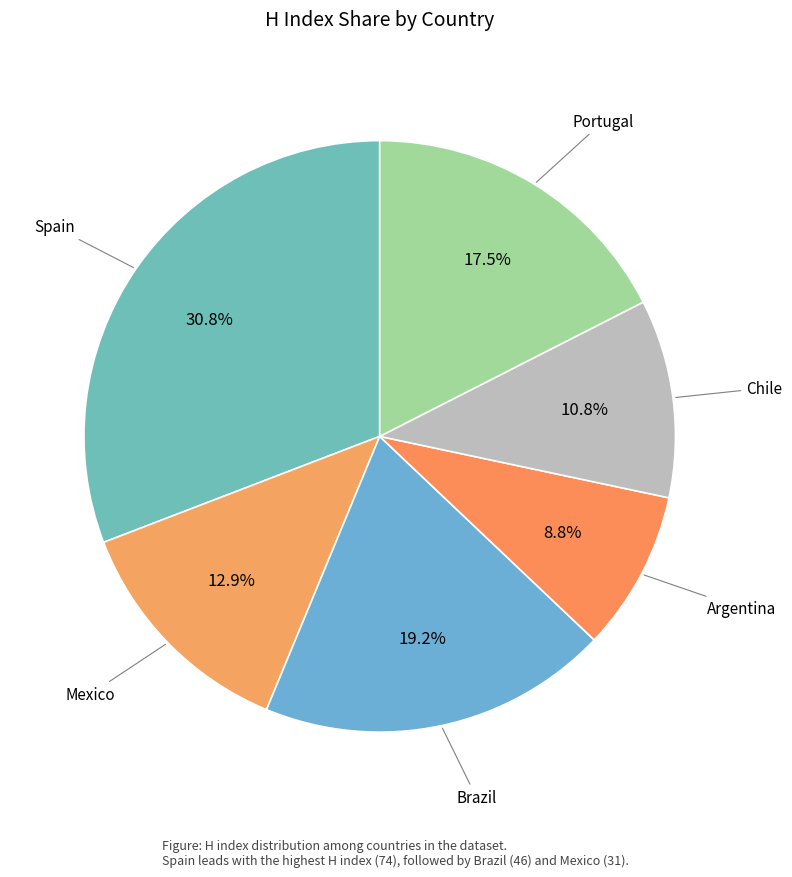

What is the largest slice in the pie chart?

Spain